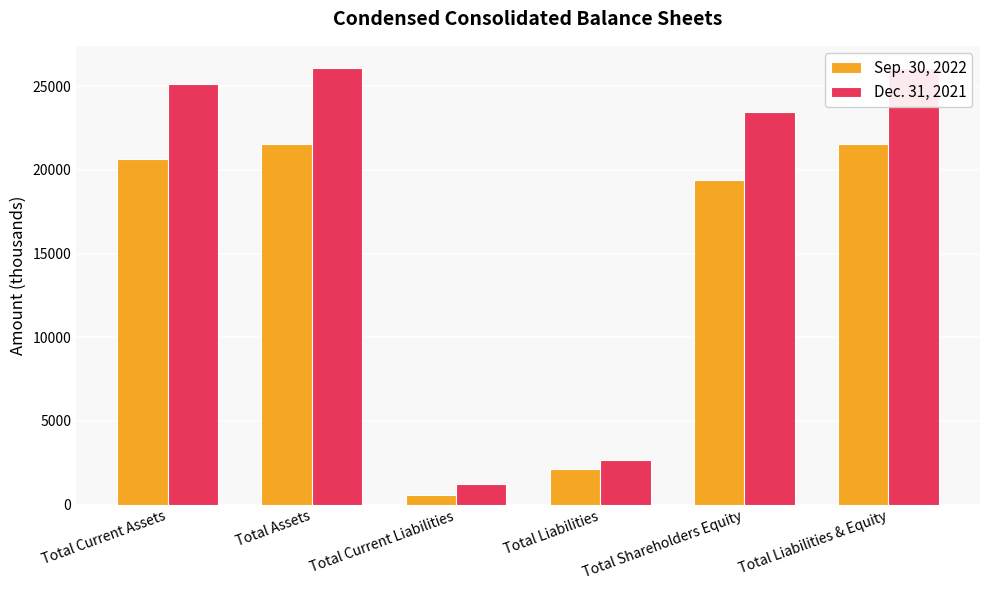

Does the chart contain any negative values?

No